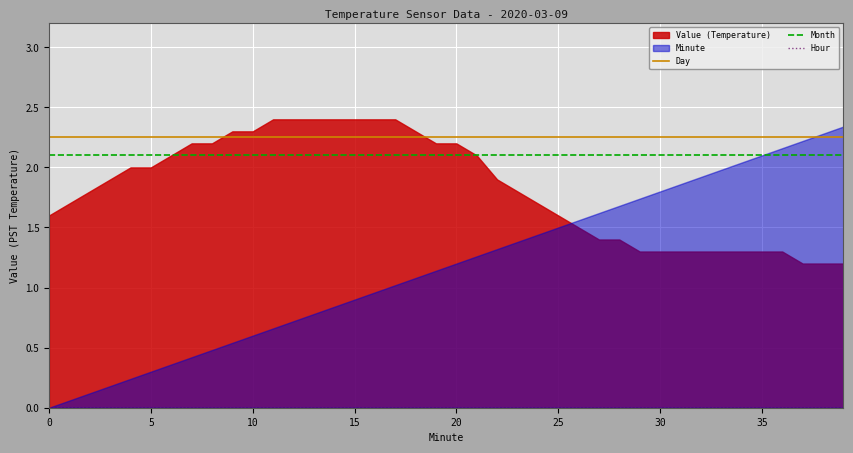

Which series has the largest total across all categories?

Day